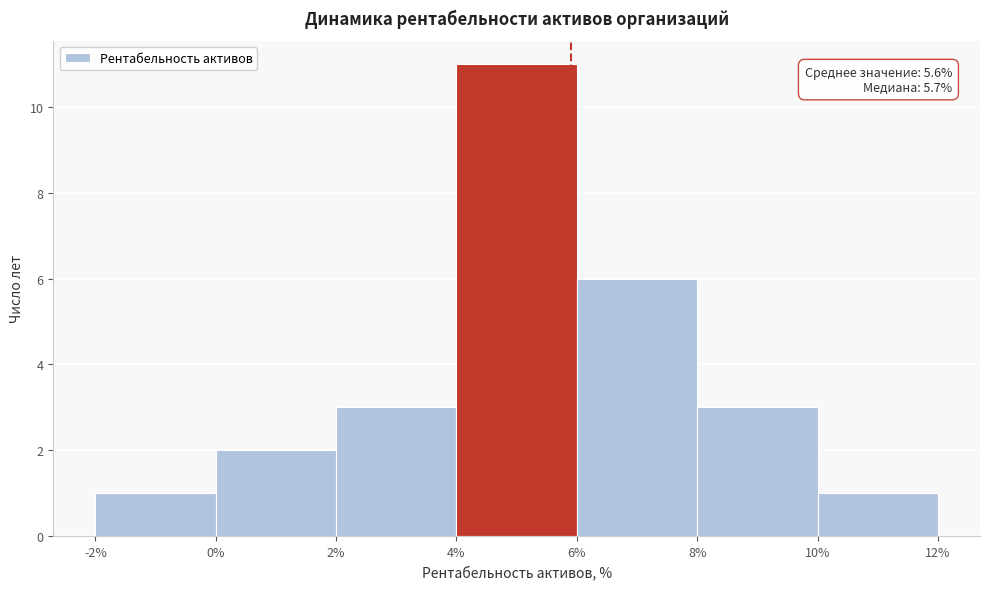

Over which range of the x-axis is the bar tallest?

4% to 6%